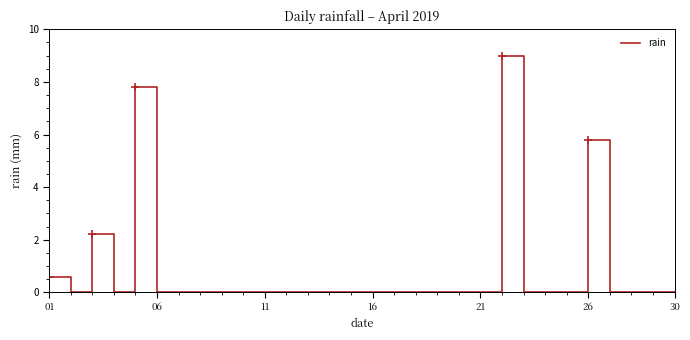

What is the maximum value for rain?

9.0